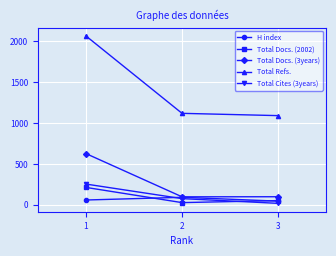

What are all the series names shown in the legend?

H index, Total Docs. (2002), Total Docs. (3years), Total Refs., Total Cites (3years)